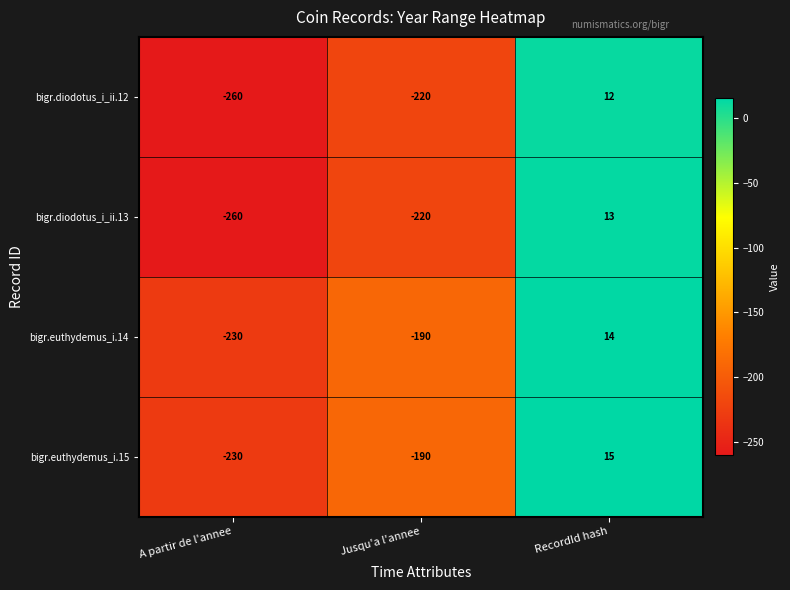

How many data points in bigr.diodotus_i_ii.13 are above -220?

1